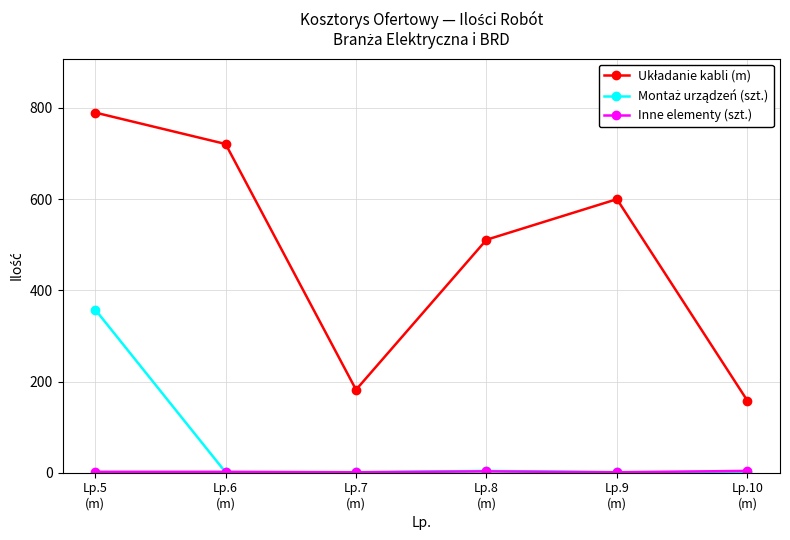

At how many categories does at least one series exceed 584?

3